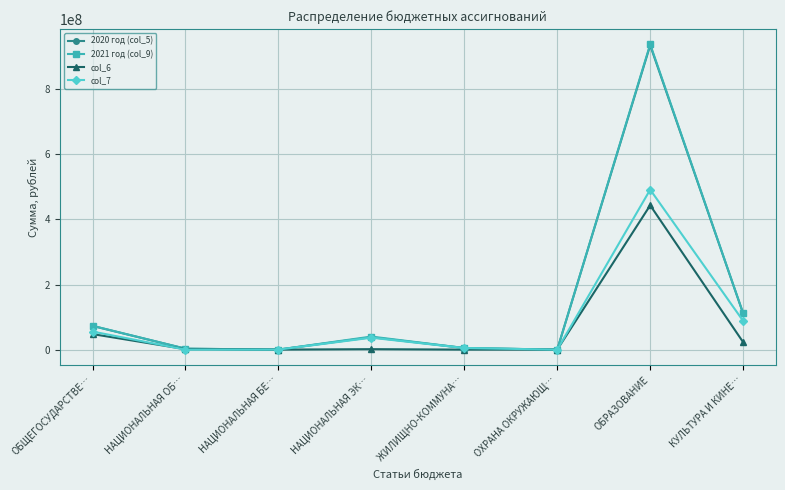

What is the label of the 1st point from the left?

ОБЩЕГОСУДАРСТВЕ…